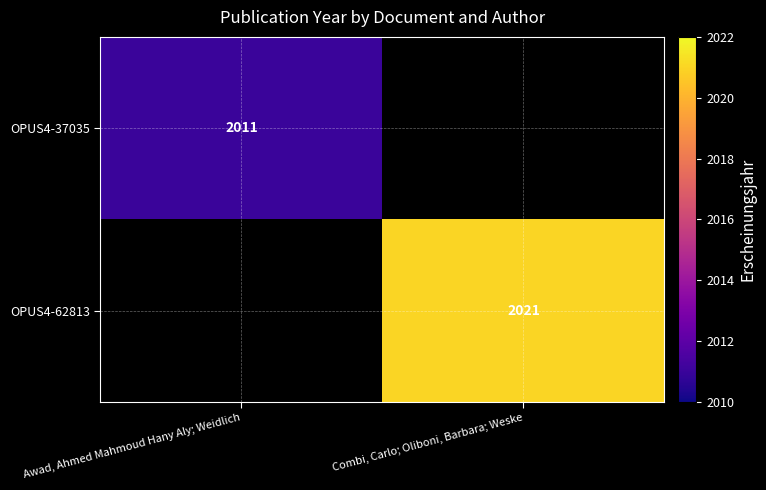

True or false: OPUS4-37035 has a value of 1244 at Awad, Ahmed Mahmoud Hany Aly; Weidlich.

False